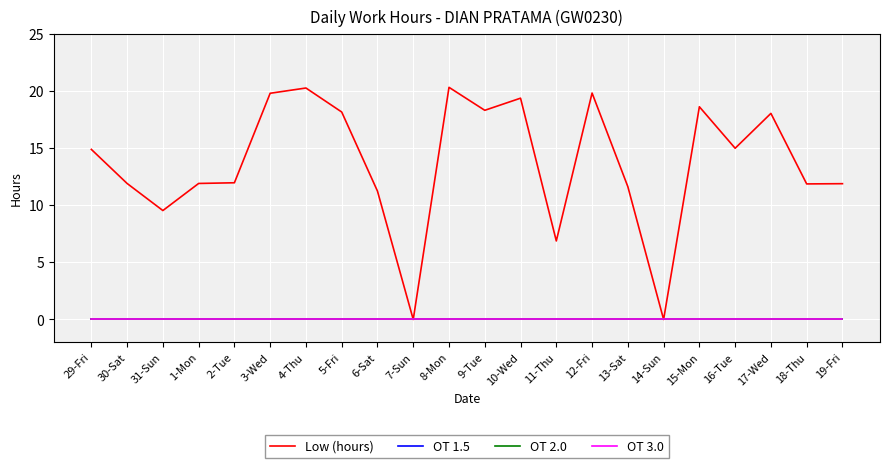

Does the chart have visible grid lines?

Yes